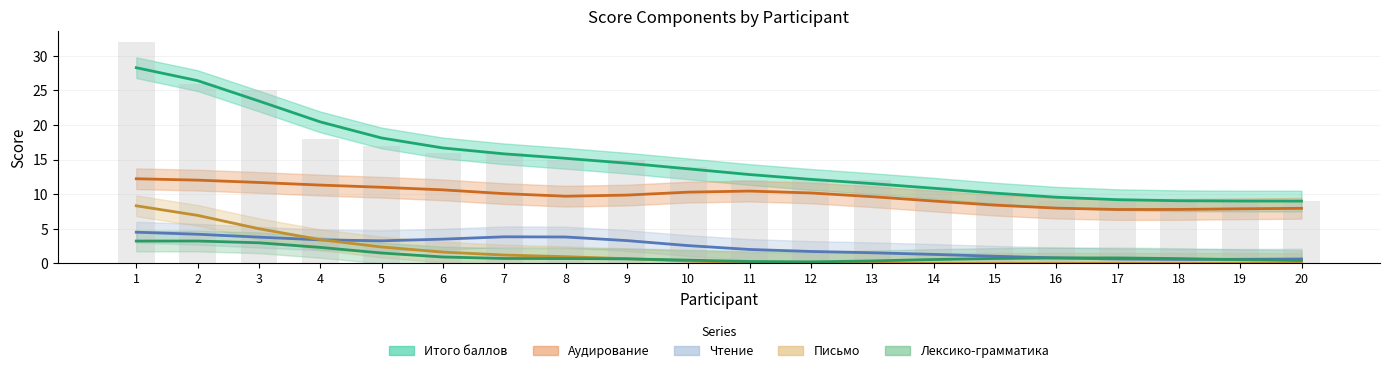

Count the number of data series in this chart.

6